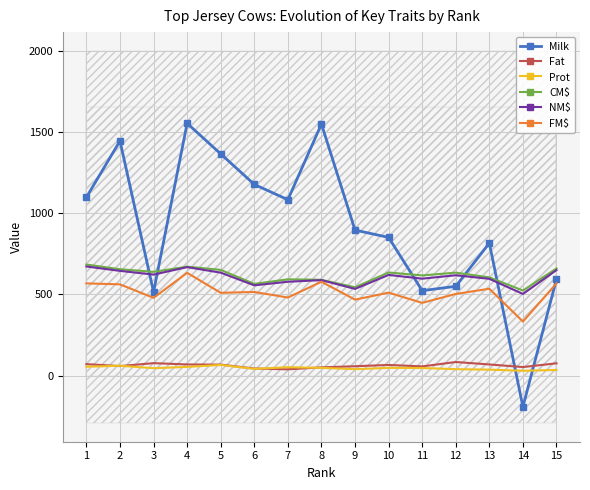

What is the difference between the maximum and second lowest values in the Fat series?

40